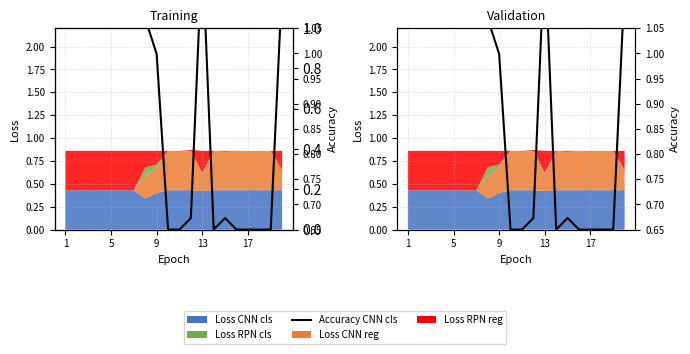

Does the chart have visible grid lines?

Yes